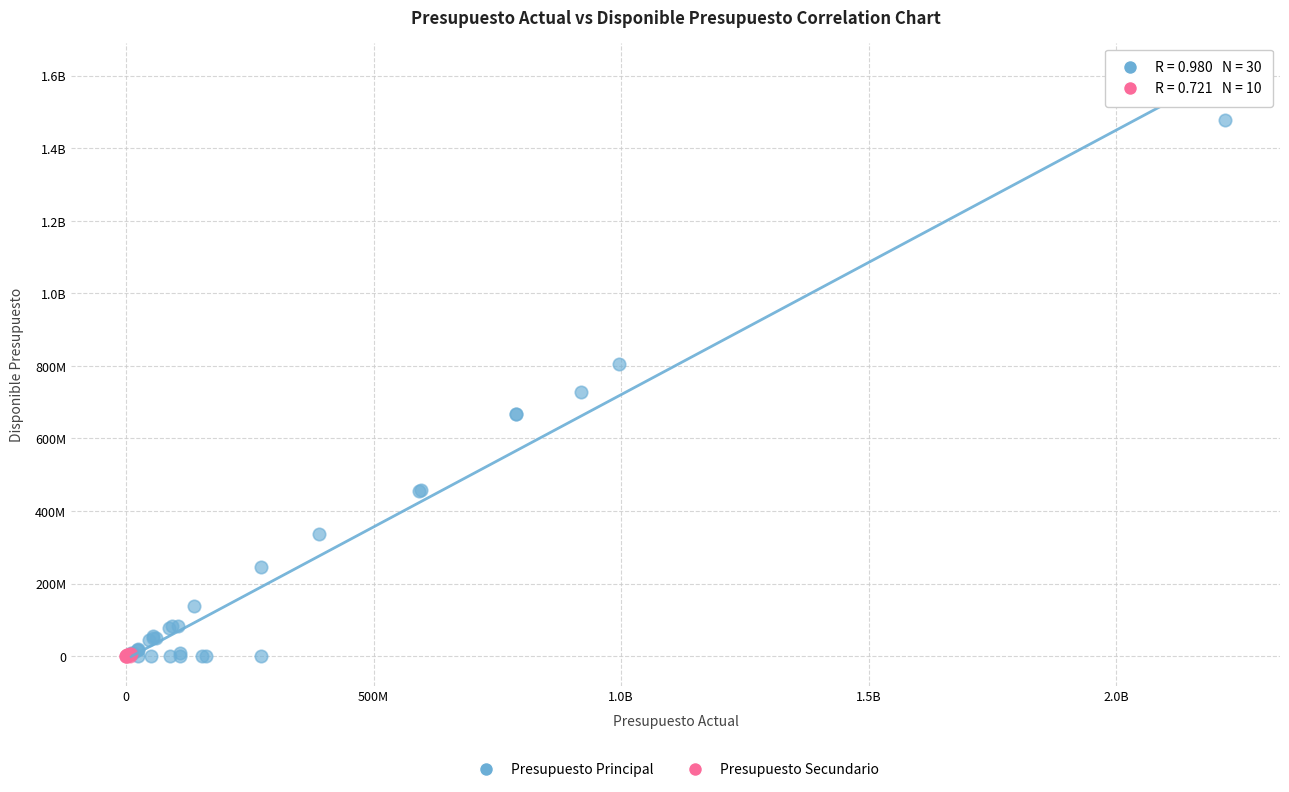

What are all the series names shown in the legend?

Presupuesto Principal, Presupuesto Secundario